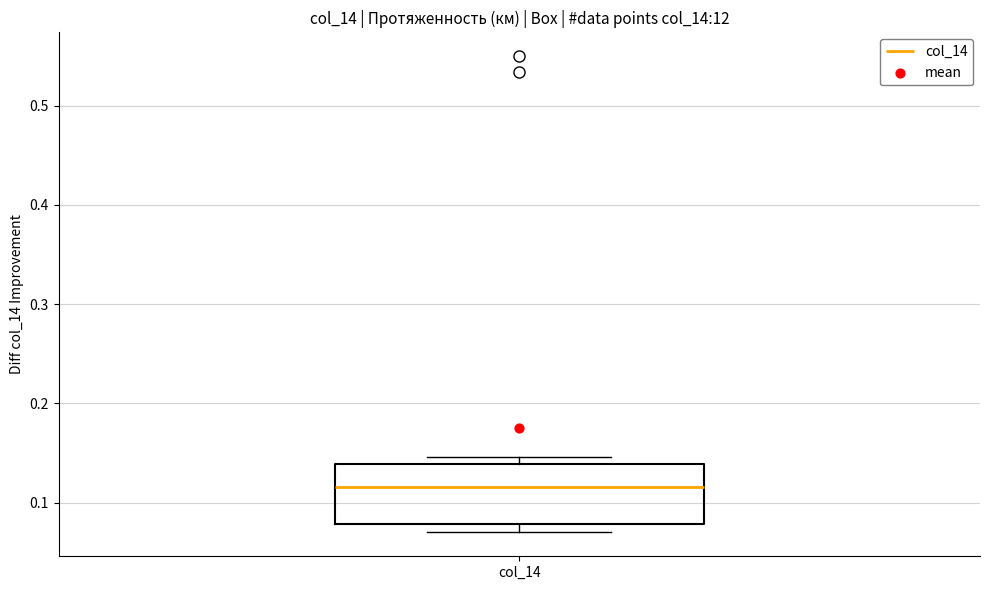

Read this box plot against the y-axis: the position of the median line, the range covered by the box, and the ends of both whiskers. The values are not printed on the chart, so give them approximately, as read against the axis.

median 0.12, box 0.08 to 0.14, whiskers 0.07 to 0.15